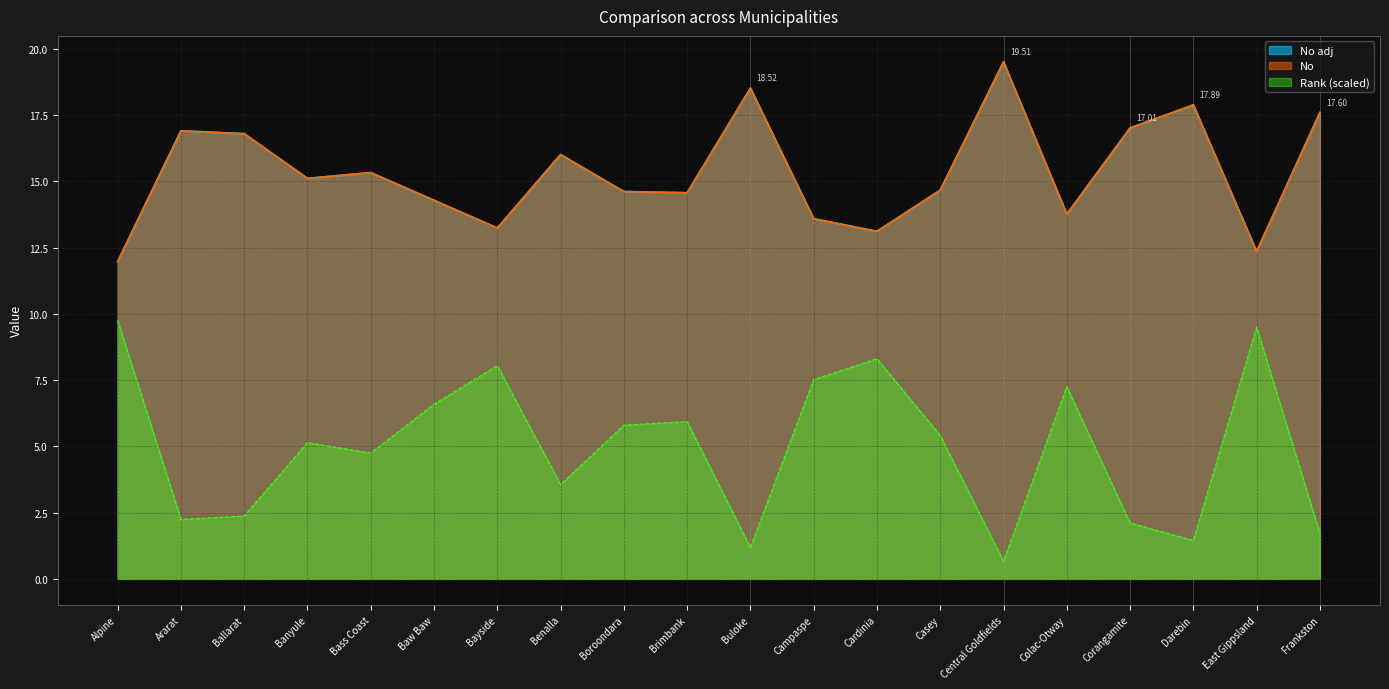

Is it true that Rank equals 8.0 at Bayside?

True